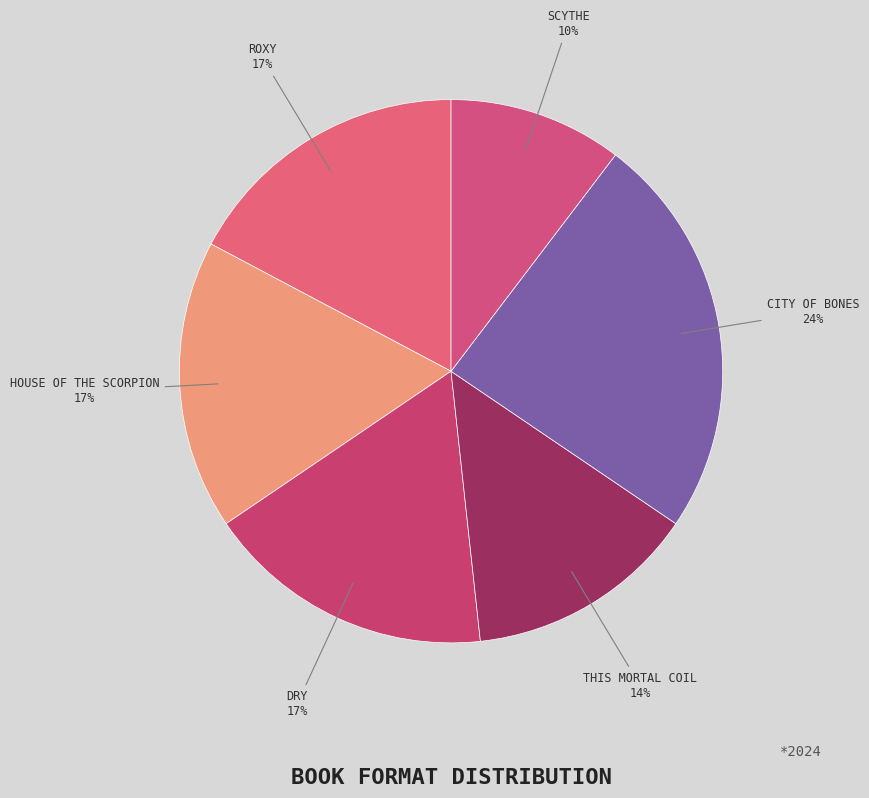

How many slices are in this pie chart?

6